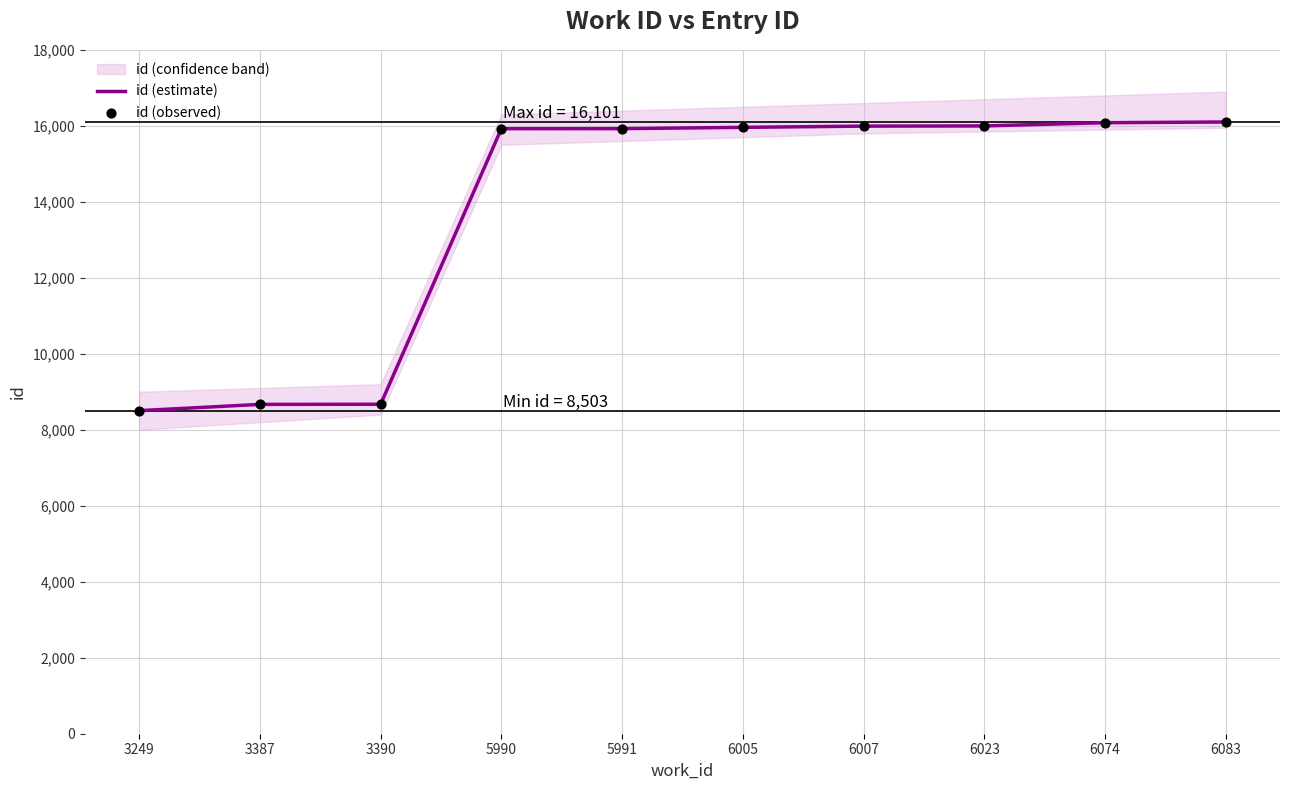

Which series reaches the minimum Y coordinate?

id (estimate)